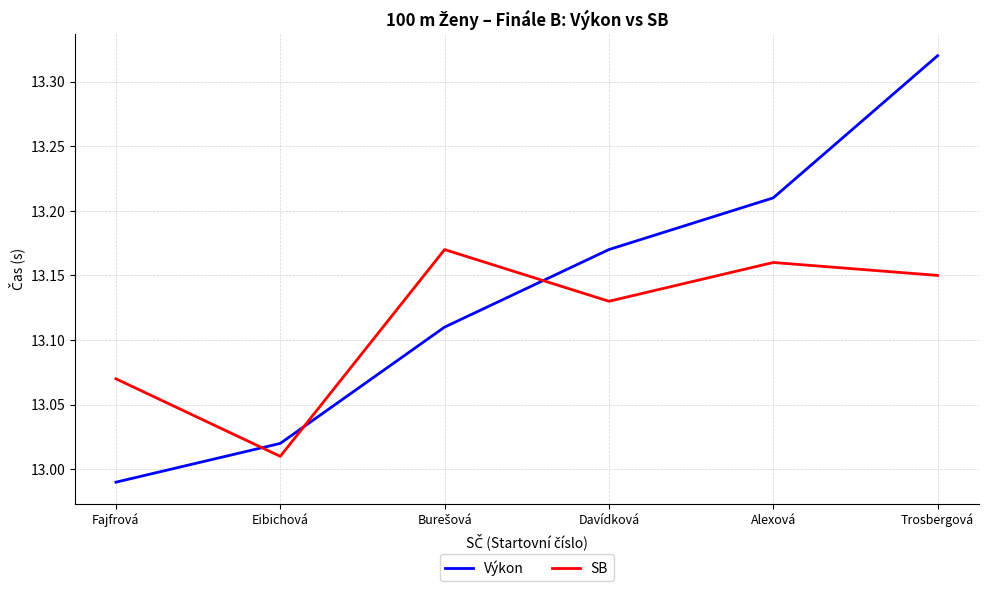

What is the difference between the maximum and minimum values in the Výkon series?

0.3